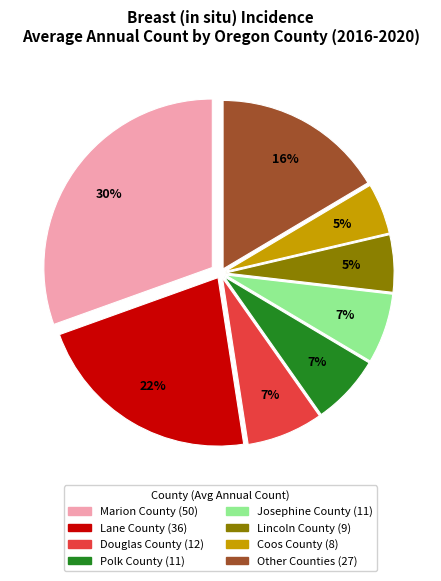

How many segments does this pie chart have?

8